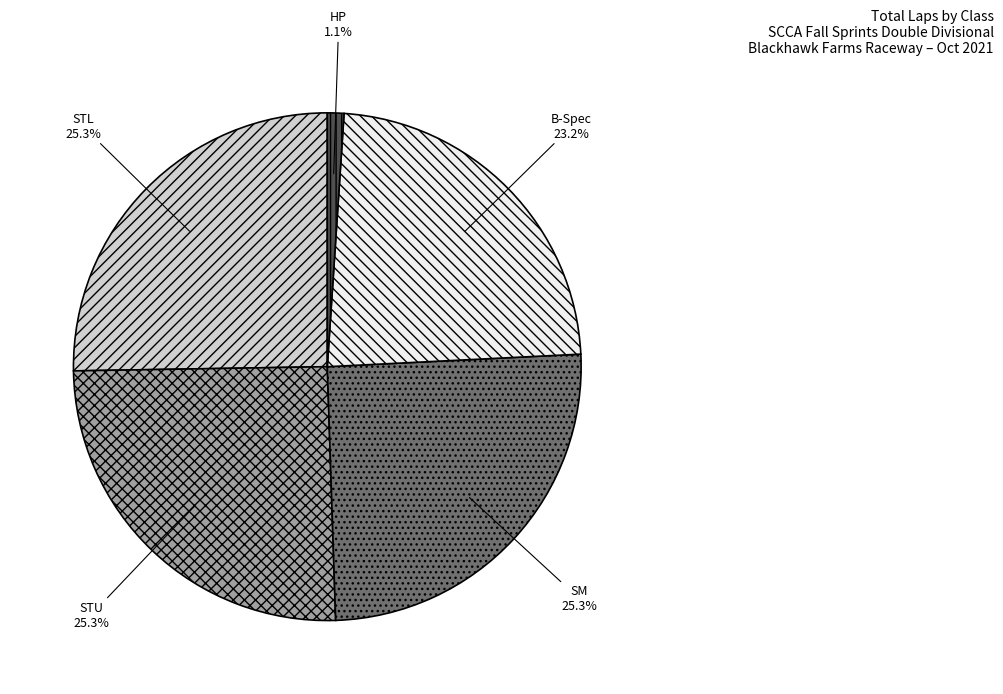

How many segments does this pie chart have?

5